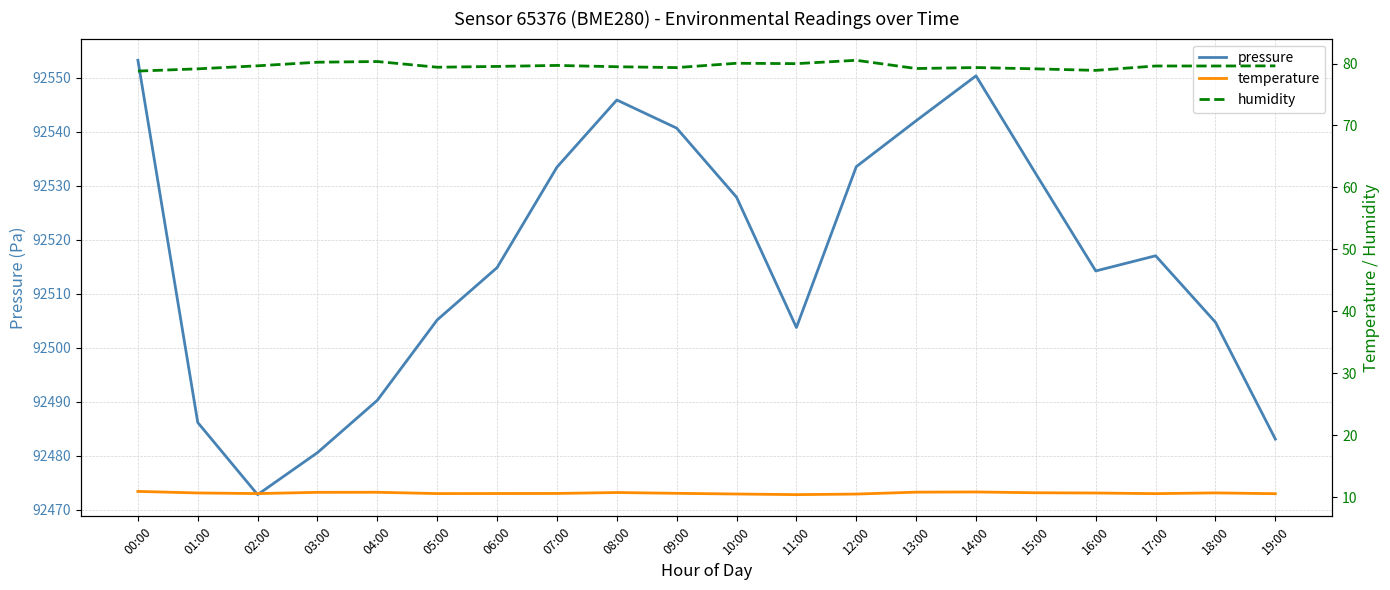

In temperature, how many points are lower than both neighbors (excluding endpoints)?

4